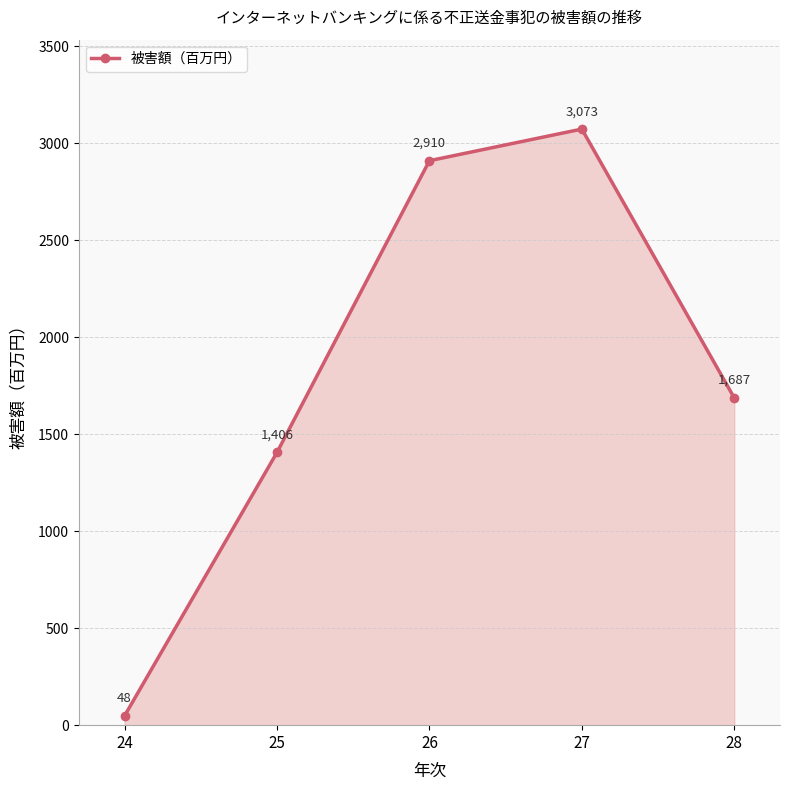

Reading left to right, extract all data points from this chart.

24=48	25=1406	26=2910	27=3073	28=1687